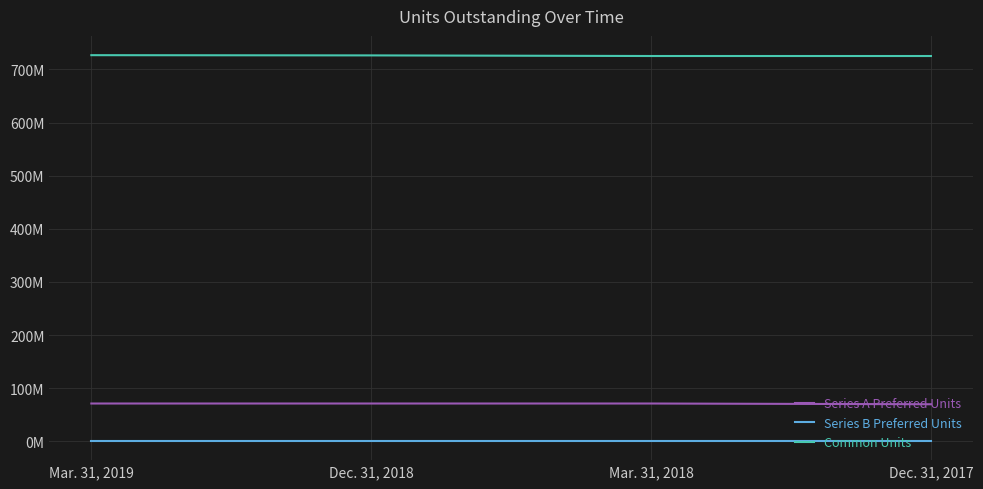

Which category has the highest value in the Series A Preferred Units series?

Mar. 31, 2019